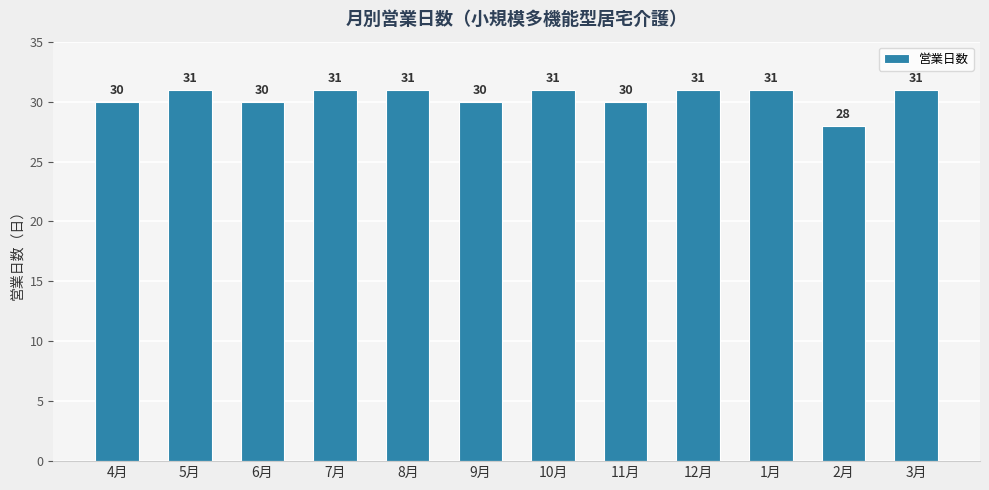

The chart shows a value of 19 at 8月. True or false?

False